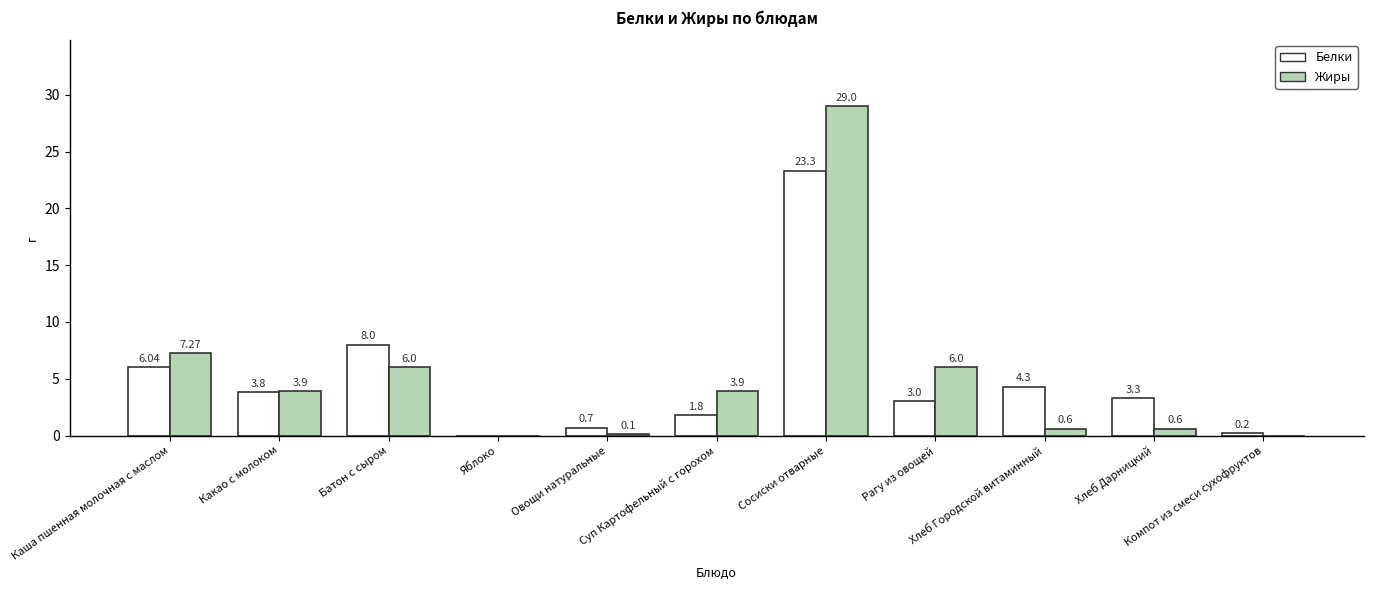

What is the sum of all Белки values?

54.4